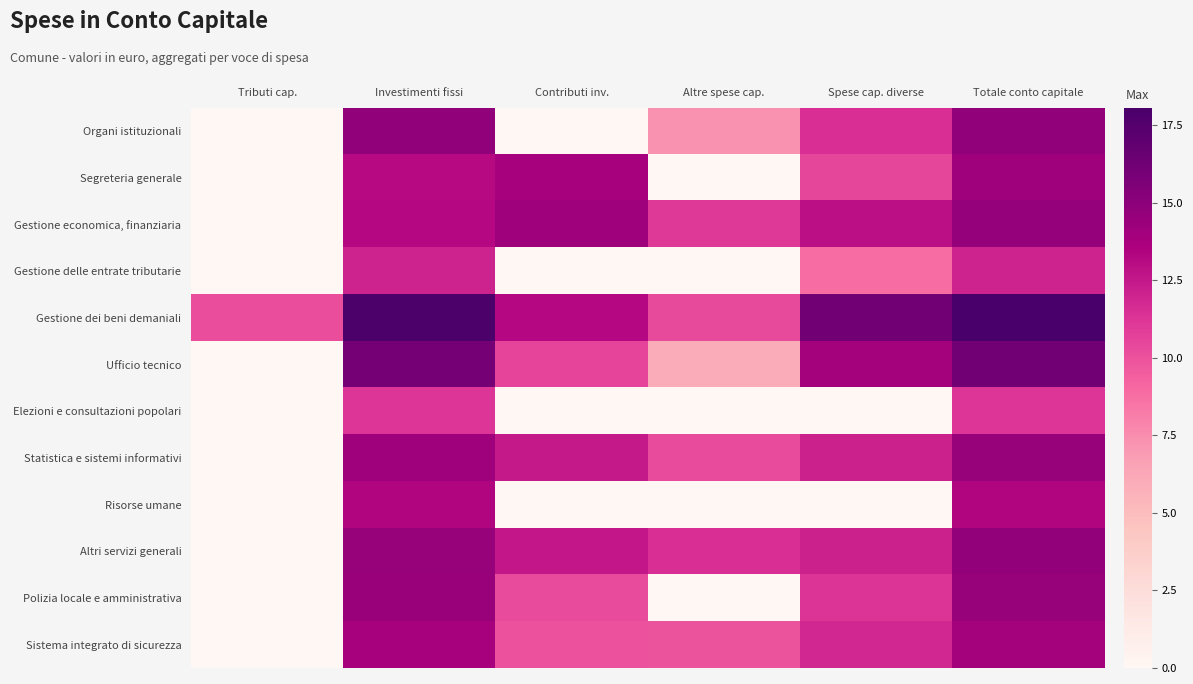

Which has a higher value, Spese cap. diverse or Investimenti fissi?

Investimenti fissi